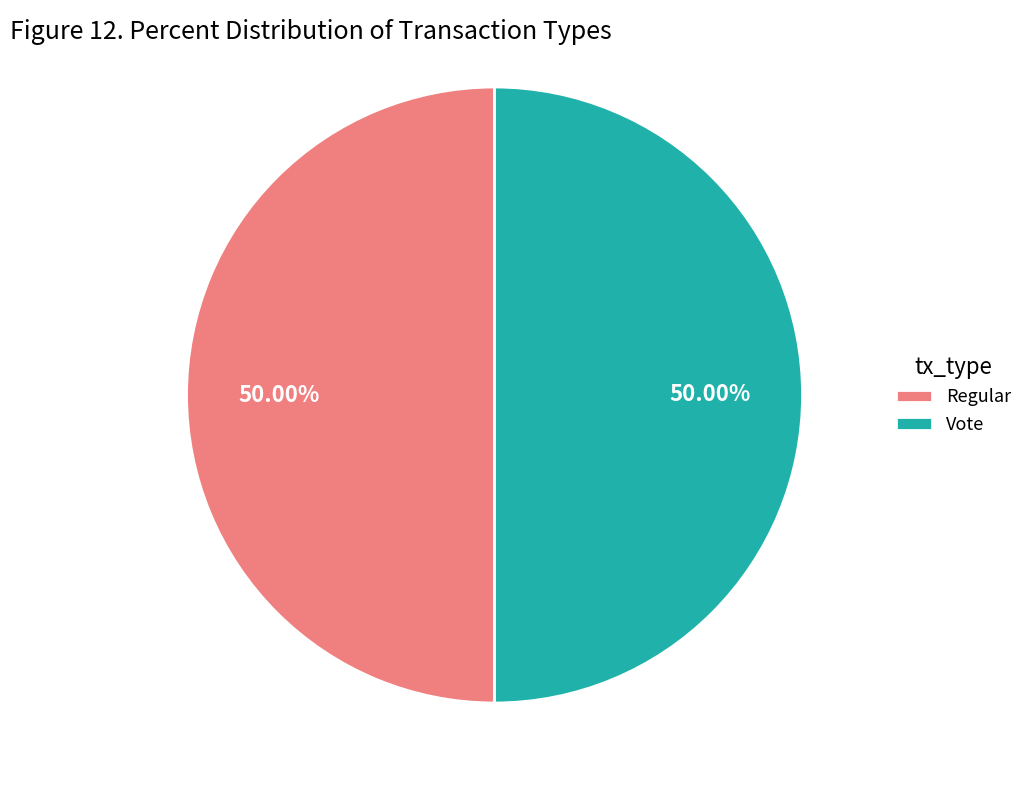

Combined, what portion of the pie is Regular and Vote?

100.0%